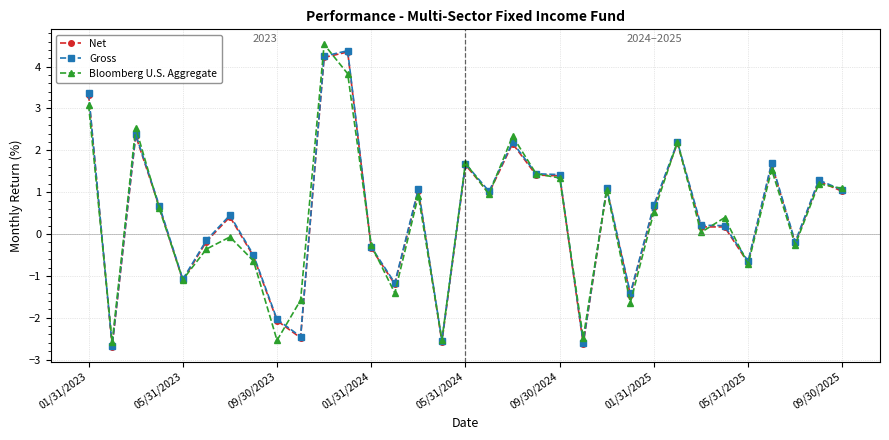

At how many categories does at least one series exceed 3?

3